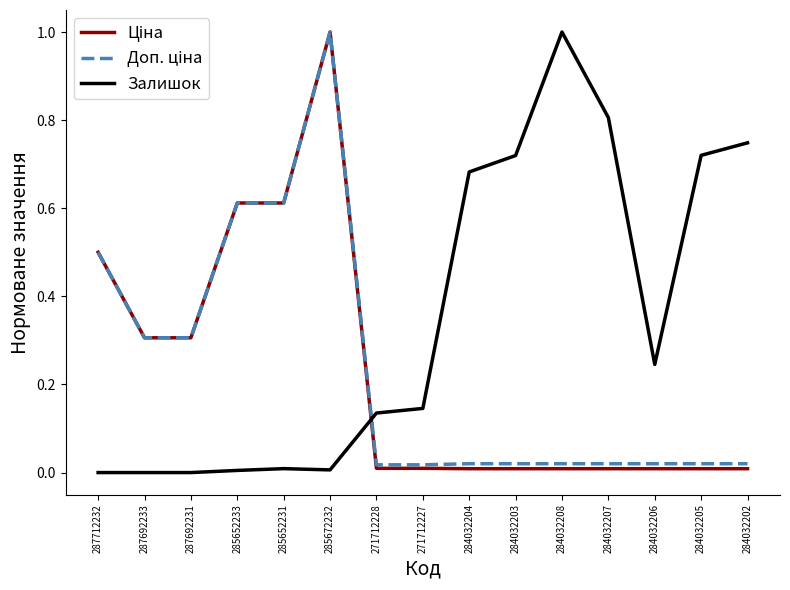

What is the difference between the second highest and minimum values in the Залишок series?

0.8